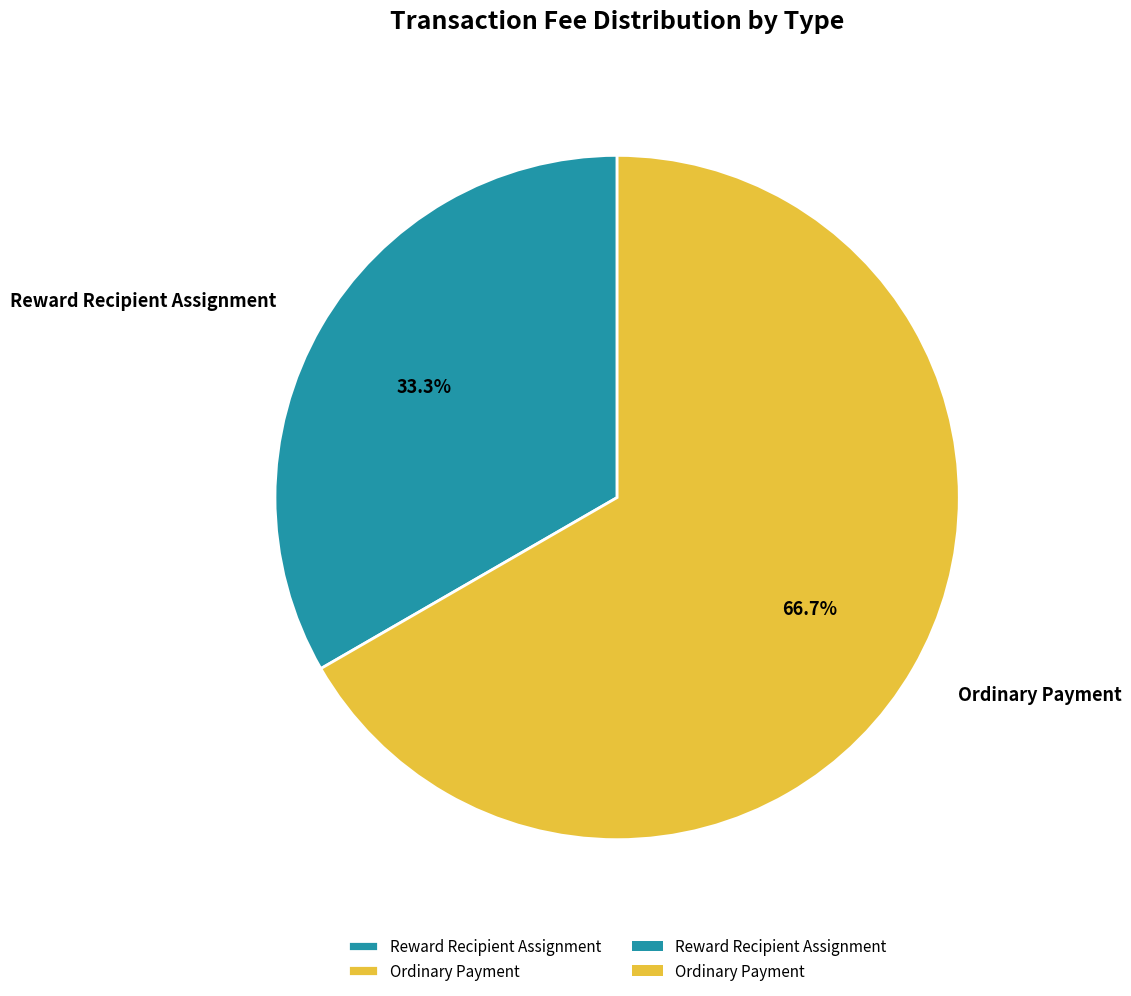

Combined, do Ordinary Payment and Reward Recipient Assignment account for over 50%?

Yes